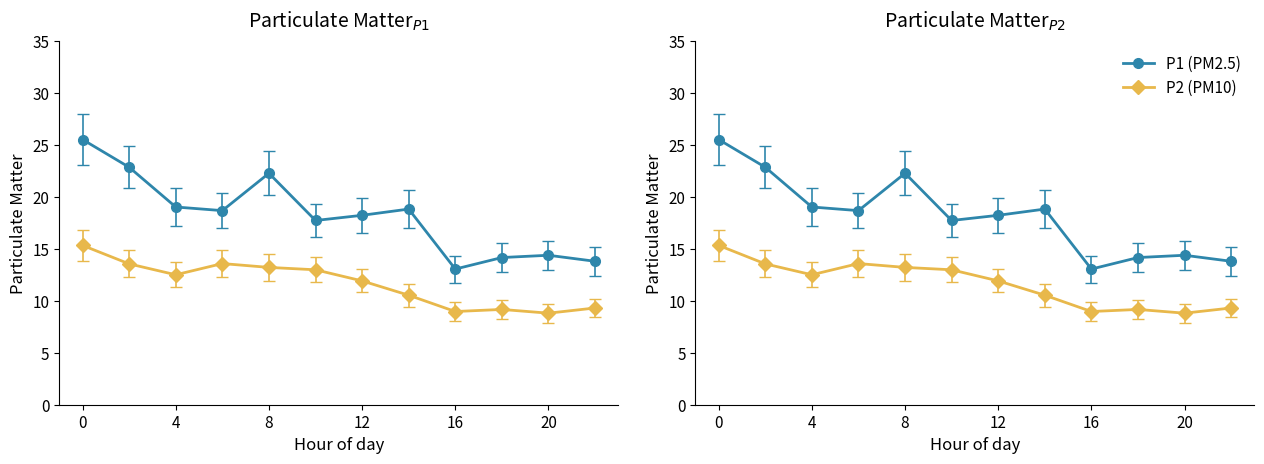

True or false: P2 (PM10) and P1 (PM2.5) cross at least once.

False